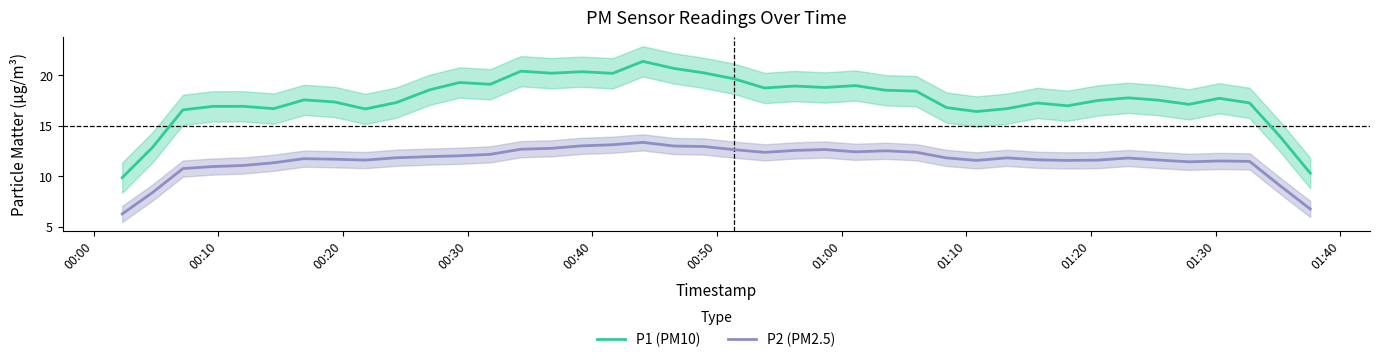

True or false: P1 (PM10) has more than 0 points higher than both neighbors.

True